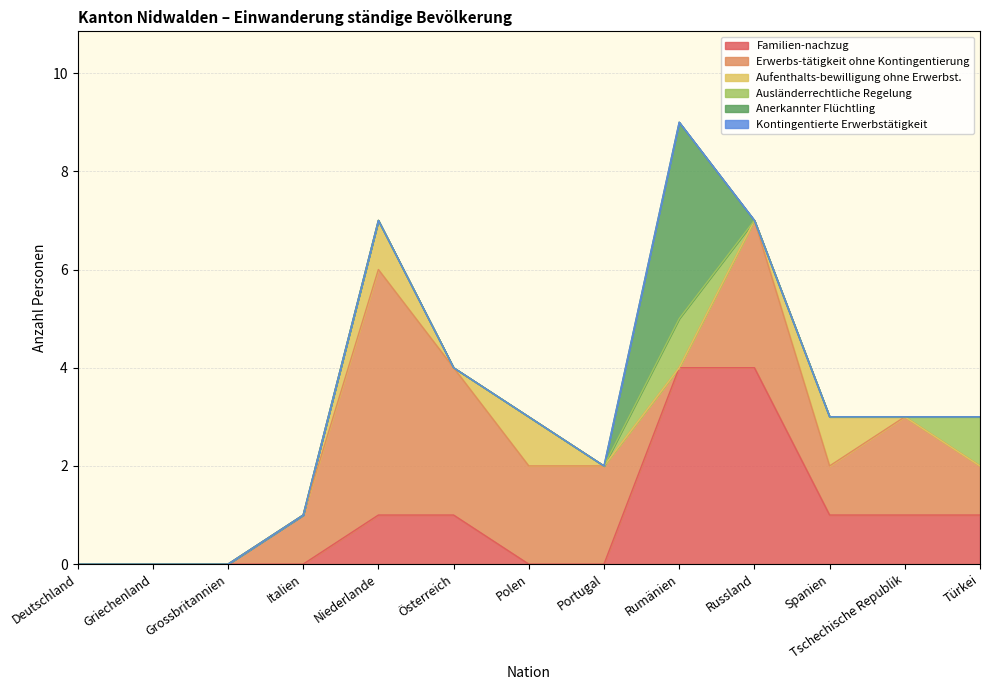

True or false: Familien-nachzug and Anerkannter Flüchtling intersect in this chart.

False